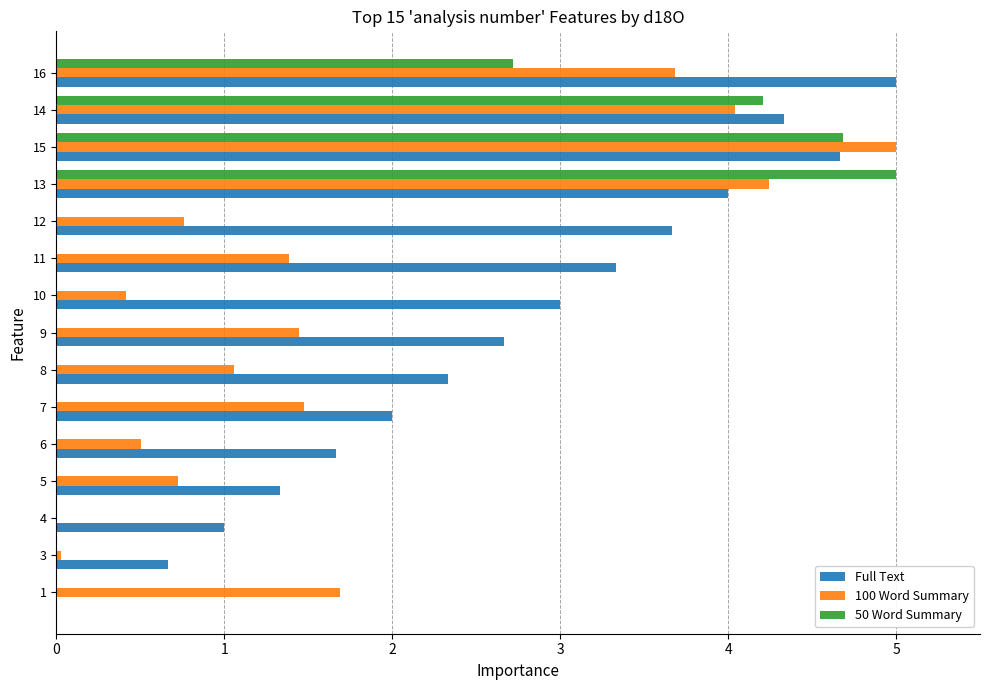

What is the sum of the 100 Word Summary values at 4 and 7?

1.5